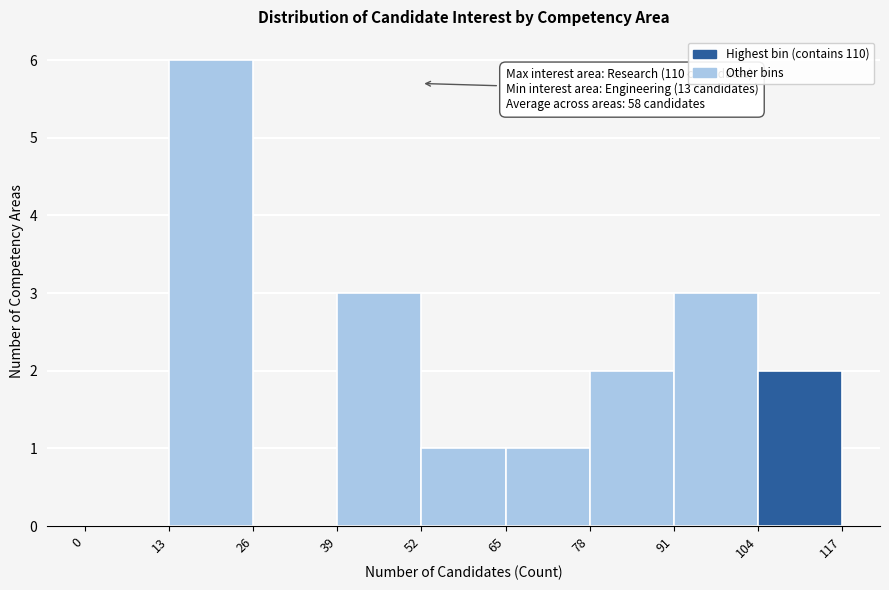

Which range on the x-axis has the tallest bar?

13 to 26